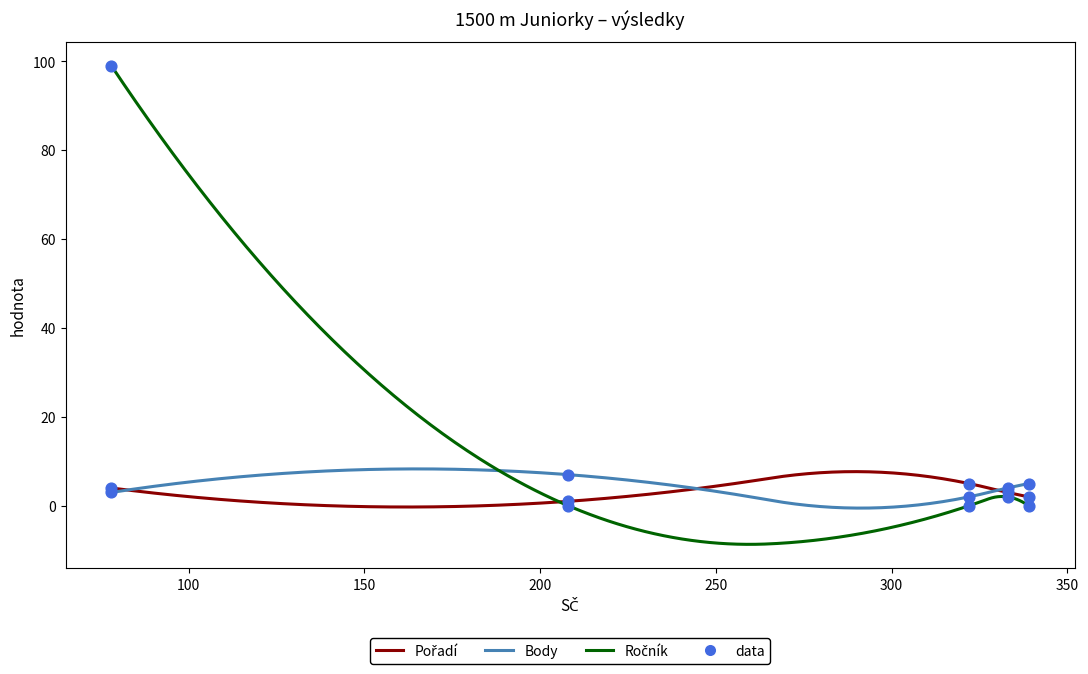

What is the total value across all series at 78?

106